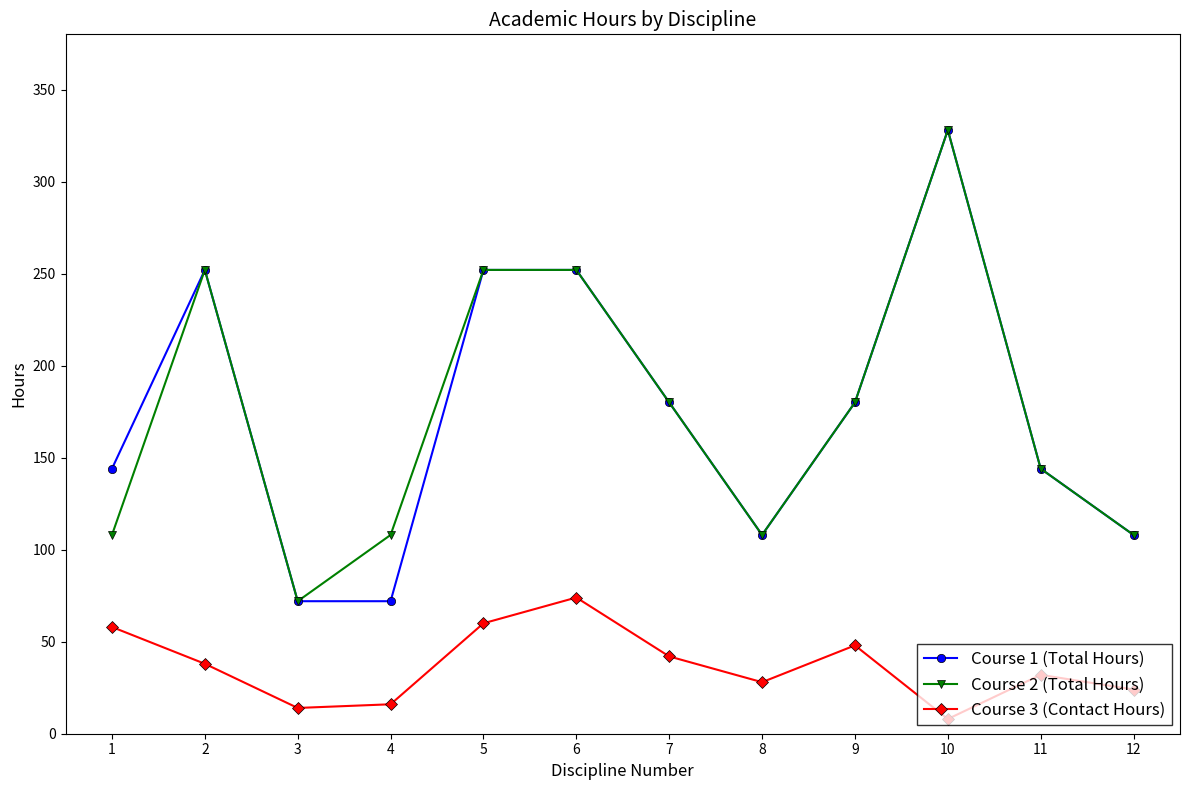

Is it true that Course 2 (Total Hours) equals 180 at 9?

True